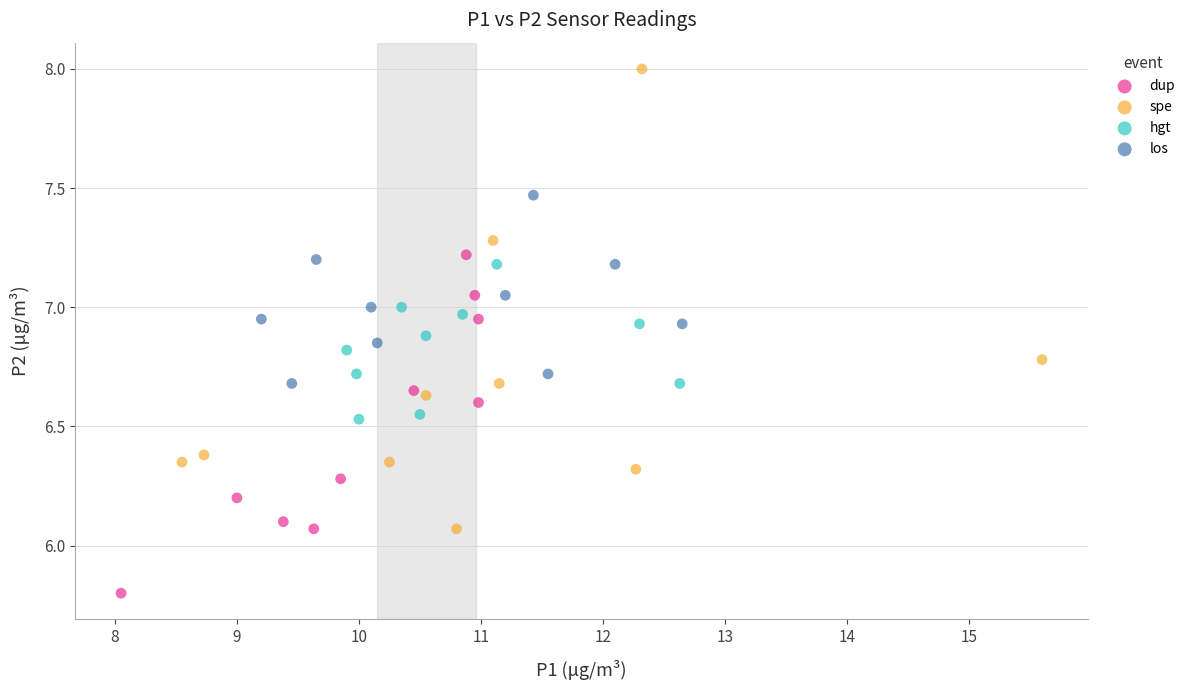

Which series has the largest Y range (max minus min)?

spe